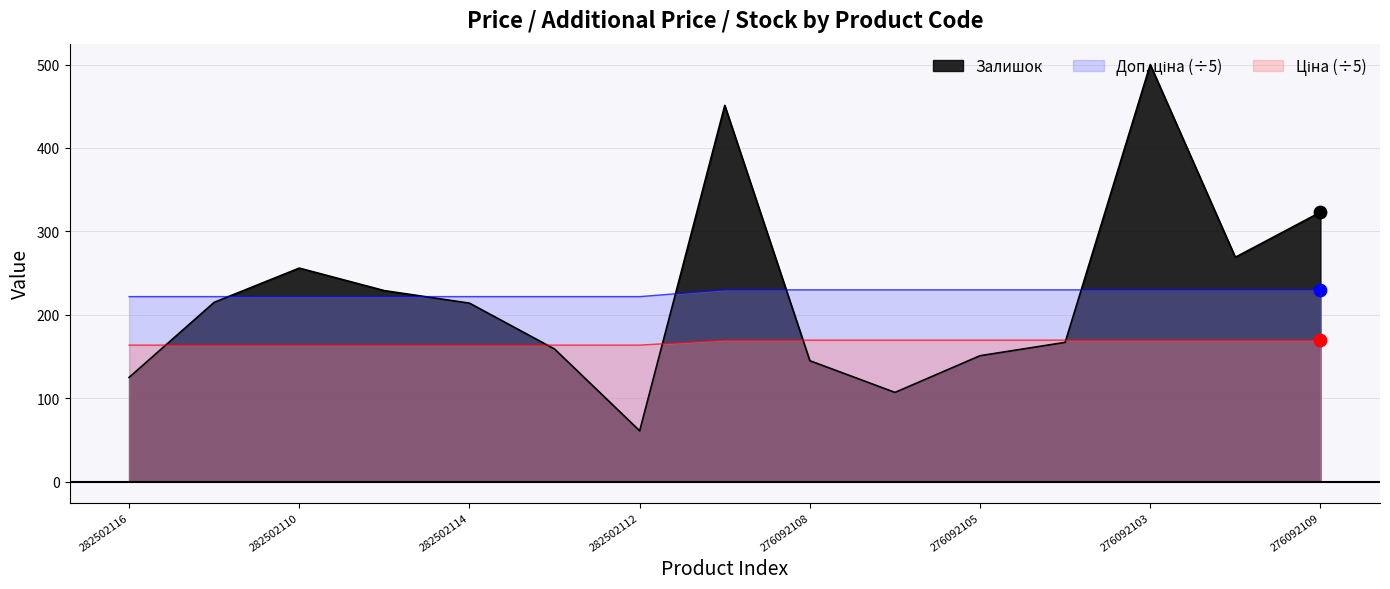

Is the value of Залишок at 282502111 greater than the value of Доп. ціна at 282502110?

Yes